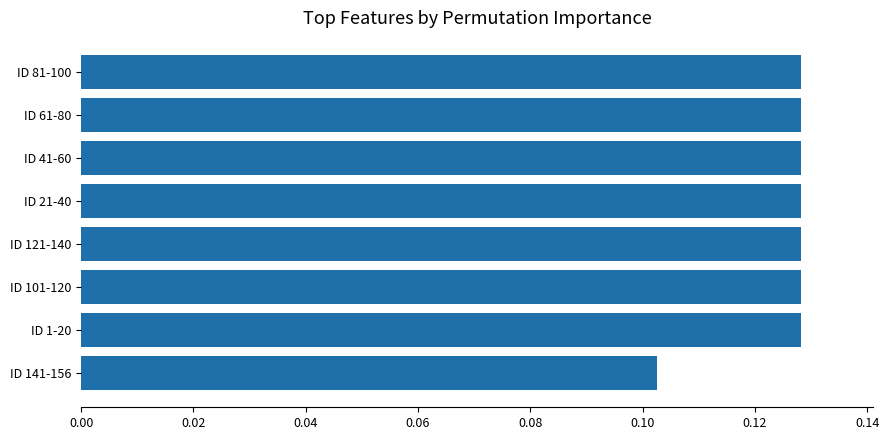

What position from the top is ID 21-40?

4